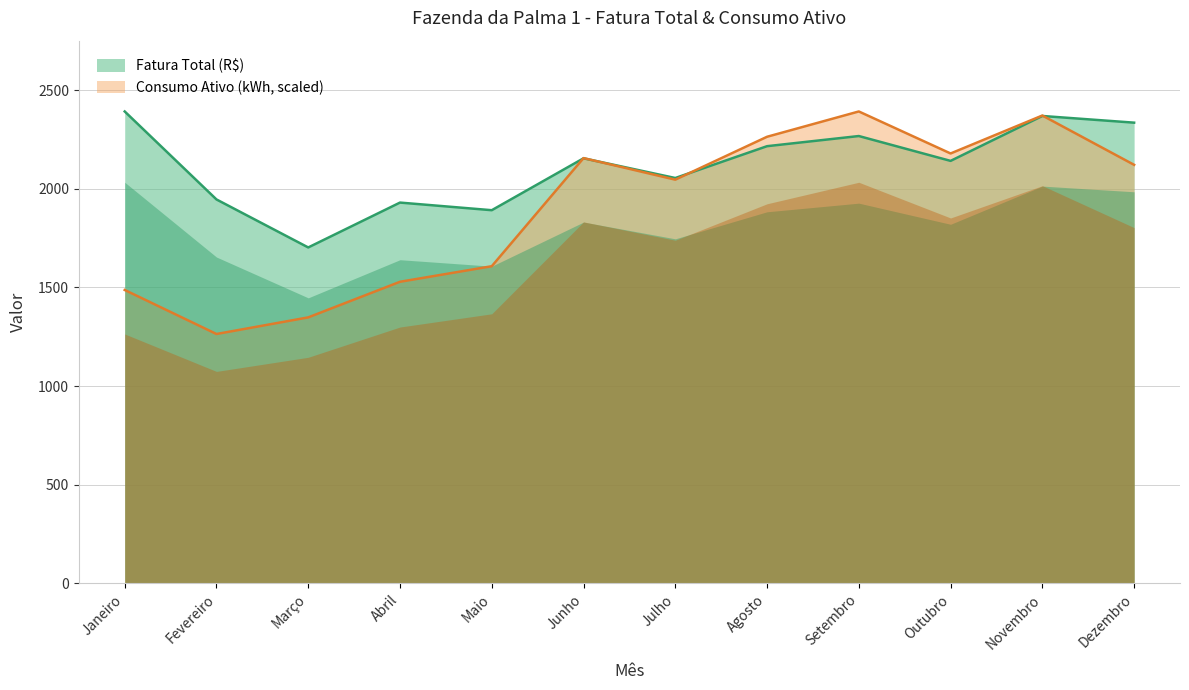

Reading left to right, list all the values displayed in this chart.

Fatura Total (R$): Janeiro=2391.3	Fevereiro=1945.6	Março=1702.4	Abril=1929.7	Maio=1891.1	Junho=2154.1	Julho=2054.2	Agosto=2215.4	Setembro=2266.9	Outubro=2141.0	Novembro=2368.5	Dezembro=2334.6
Consumo Ativo (kWh): Janeiro=1487.0	Fevereiro=1263.9	Março=1348.1	Abril=1528.5	Maio=1607.4	Junho=2155.1	Julho=2045.8	Agosto=2263.2	Setembro=2391.3	Outubro=2178.5	Novembro=2370.8	Dezembro=2121.0